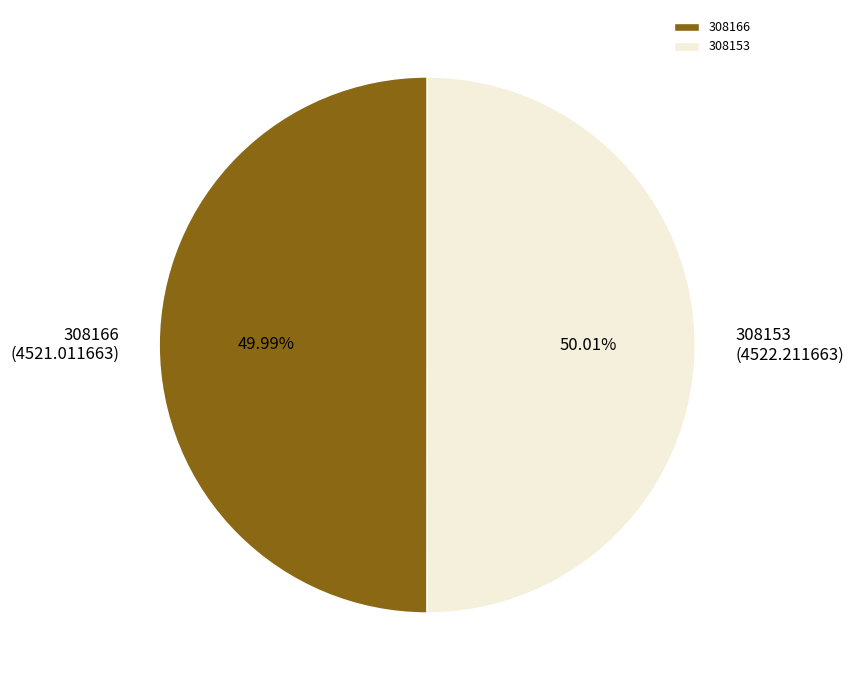

Combined, do 308166 and 308153 account for over 50%?

Yes